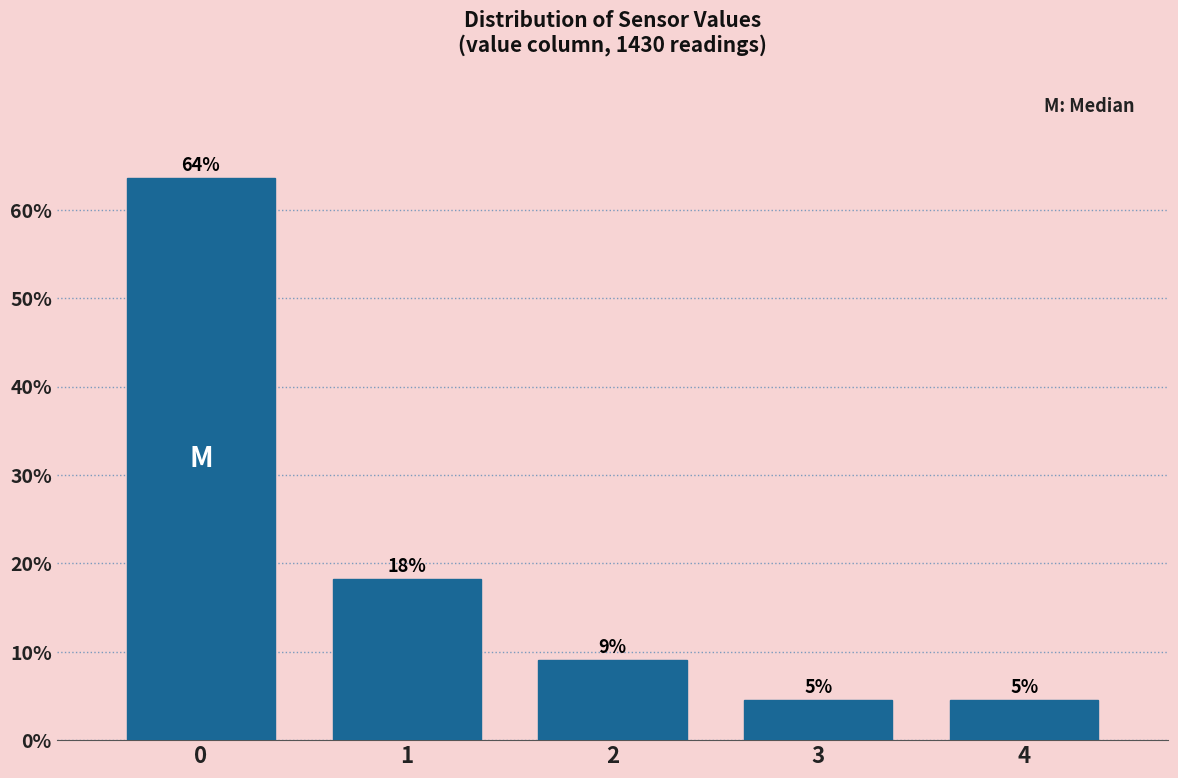

How many bars are there in total?

5